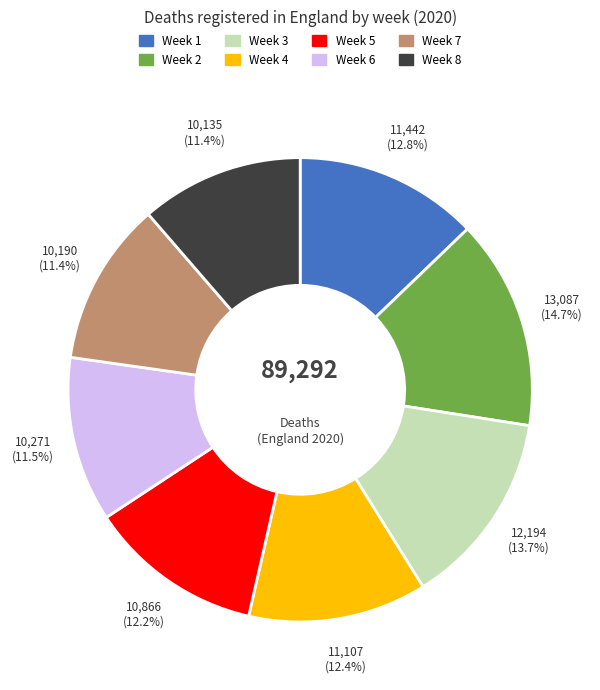

Which slice is the largest?

Week 2